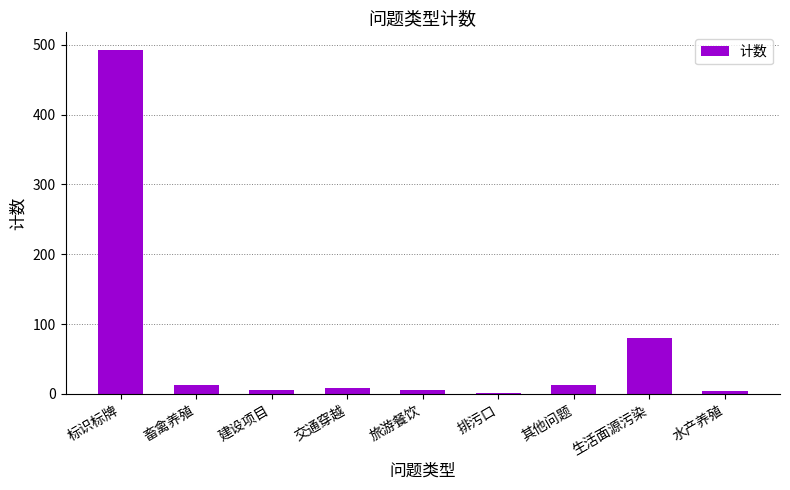

The chart shows a value of 80 at 生活面源污染. True or false?

True